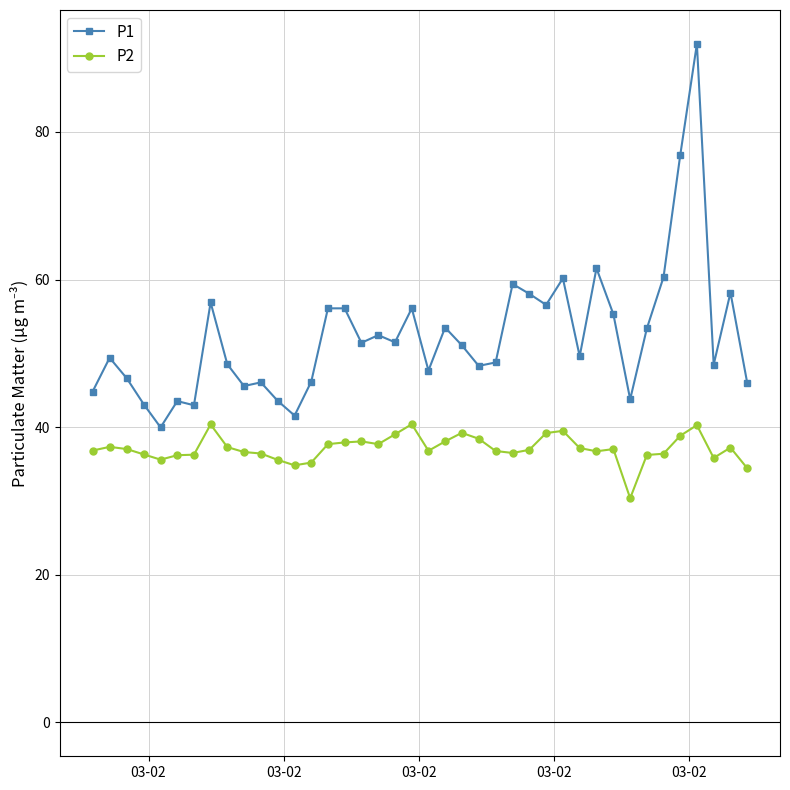

Which series has the widest spread of values?

P1